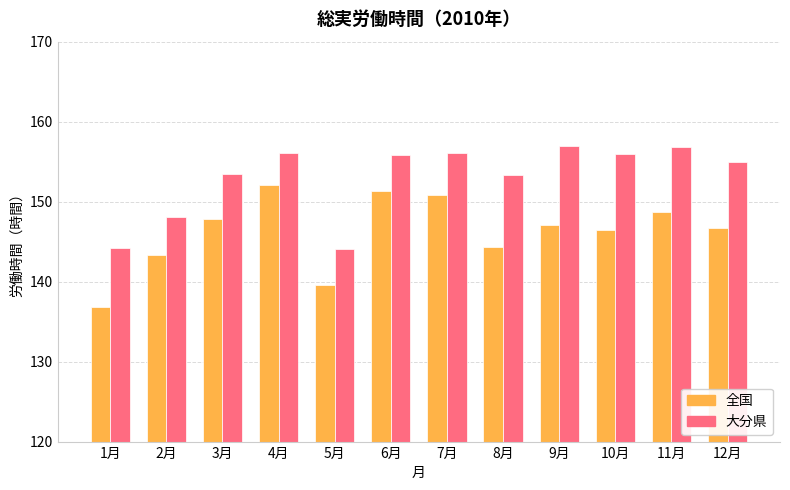

At which label does 全国 first exceed 147?

3月